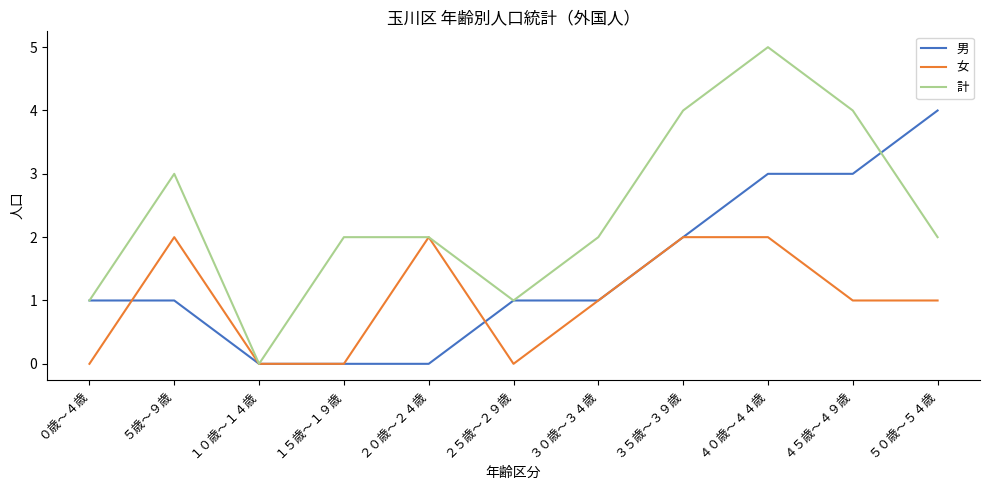

List the series in order of their peak value, lowest first.

女, 男, 計